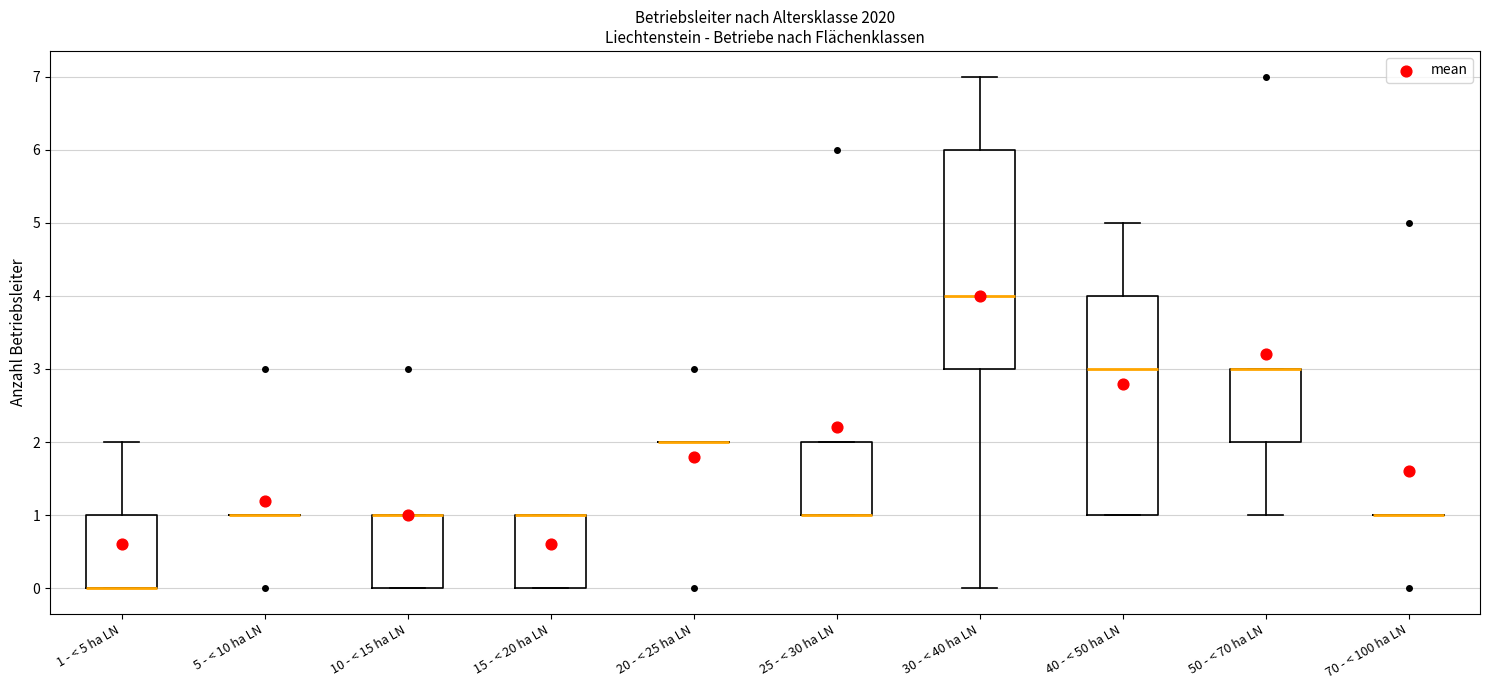

Reading left to right, read every box against the y-axis: the position of its median line, the range the box covers, and the ends of its whiskers. The values are not printed on the chart, so give them approximately, as read against the axis.

1 - < 5 ha LN: median 0 (drawn on the box's lower edge), box 0 to 1, whiskers 0 to 2
5 - < 10 ha LN: box collapsed to a line at 1, whiskers 1 to 1
10 - < 15 ha LN: median 1 (drawn on the box's upper edge), box 0 to 1, whiskers 0 to 1
15 - < 20 ha LN: median 1 (drawn on the box's upper edge), box 0 to 1, whiskers 0 to 1
20 - < 25 ha LN: box collapsed to a line at 2, whiskers 2 to 2
25 - < 30 ha LN: median 1 (drawn on the box's lower edge), box 1 to 2, whiskers 1 to 2
30 - < 40 ha LN: median 4, box 3 to 6, whiskers 0 to 7
40 - < 50 ha LN: median 3, box 1 to 4, whiskers 1 to 5
50 - < 70 ha LN: median 3 (drawn on the box's upper edge), box 2 to 3, whiskers 1 to 3
70 - < 100 ha LN: box collapsed to a line at 1, whiskers 1 to 1